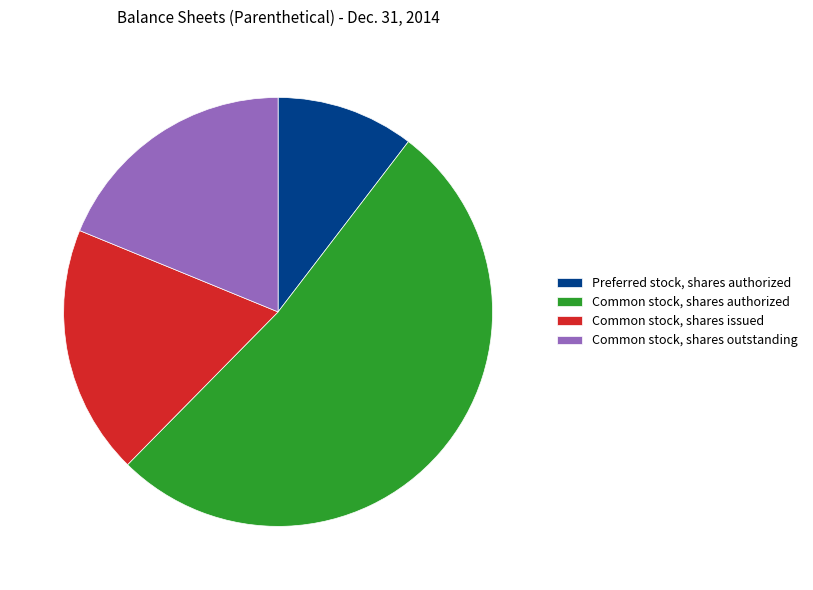

How many segments does this pie chart have?

4